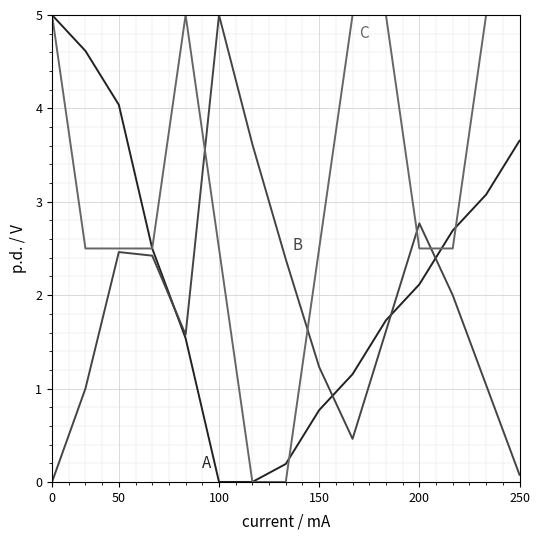

What is the greatest value displayed?

5.0